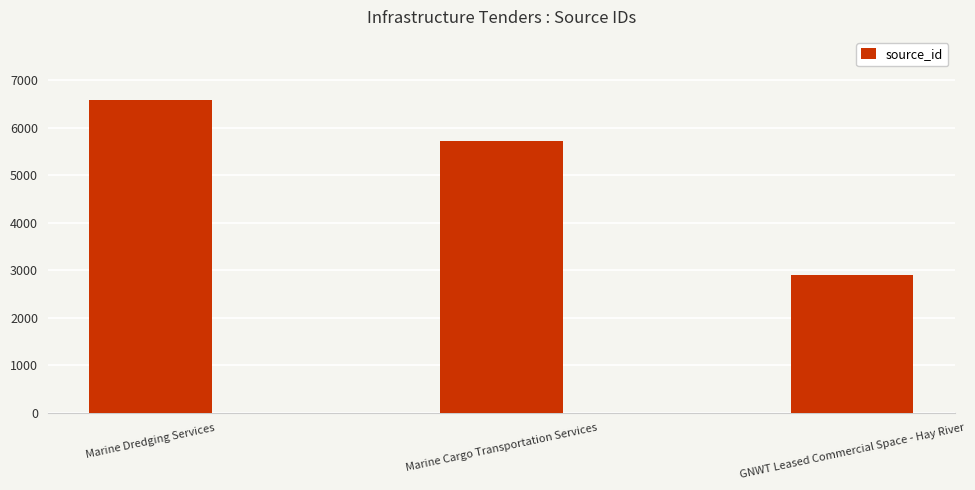

How many data points are less than 5720?

1